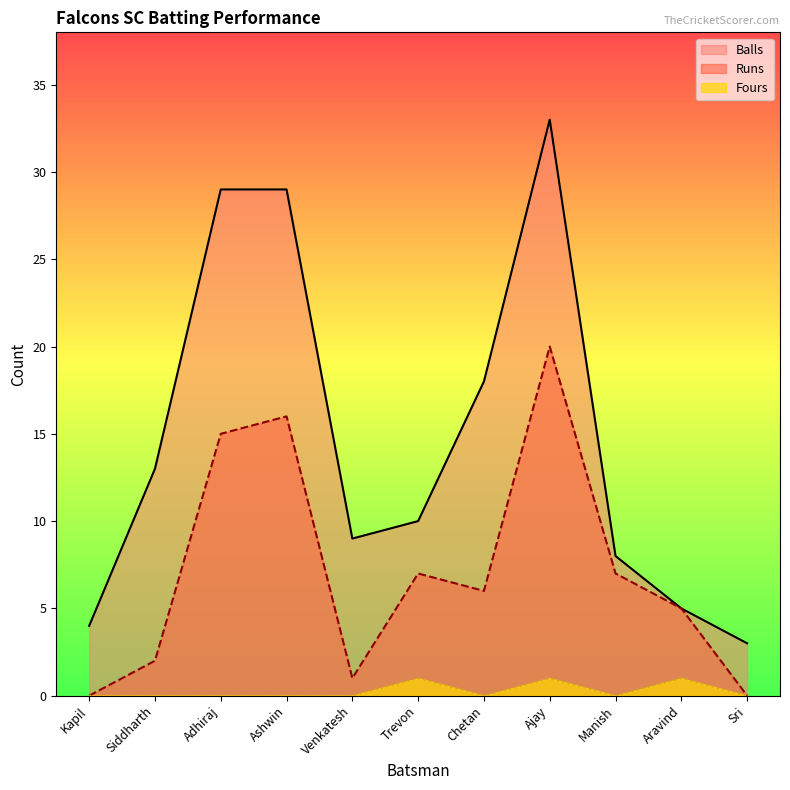

At which category is the sum across all series the highest?

Ajay